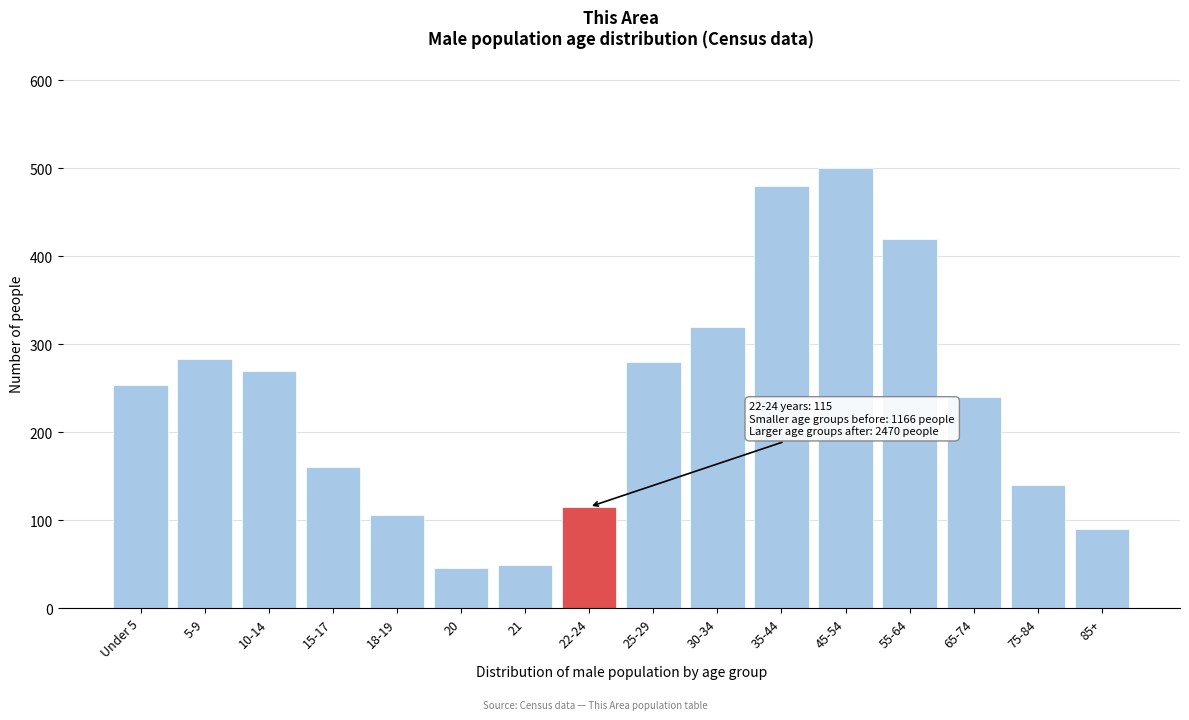

Reading left to right, list all the values displayed in this chart.

253	283	270	160	106	45	49	115	280	320	480	500	420	240	140	90